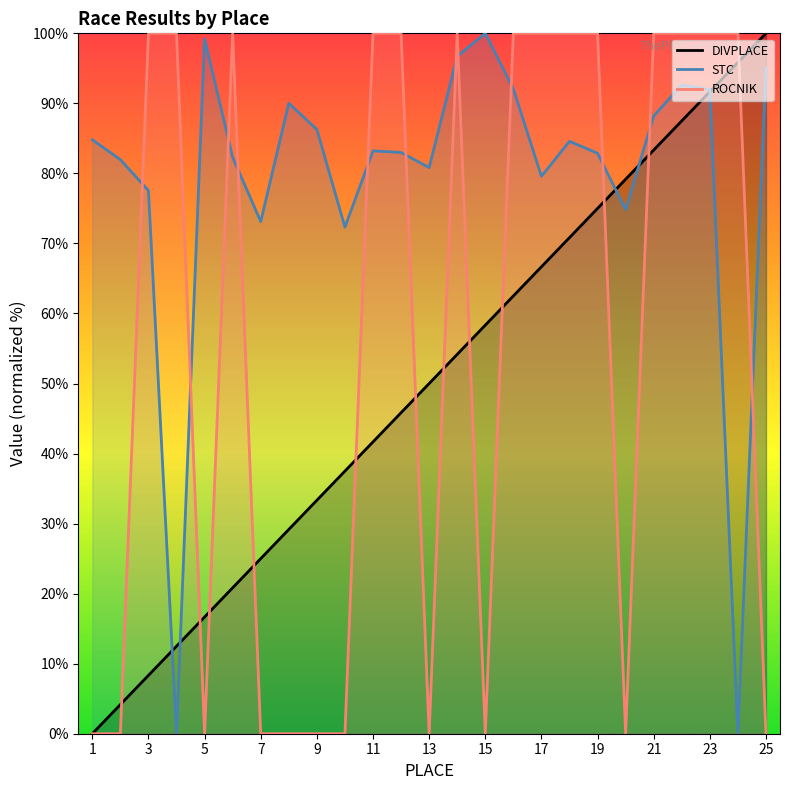

What is the sum of all ROCNIK values?

1400.0